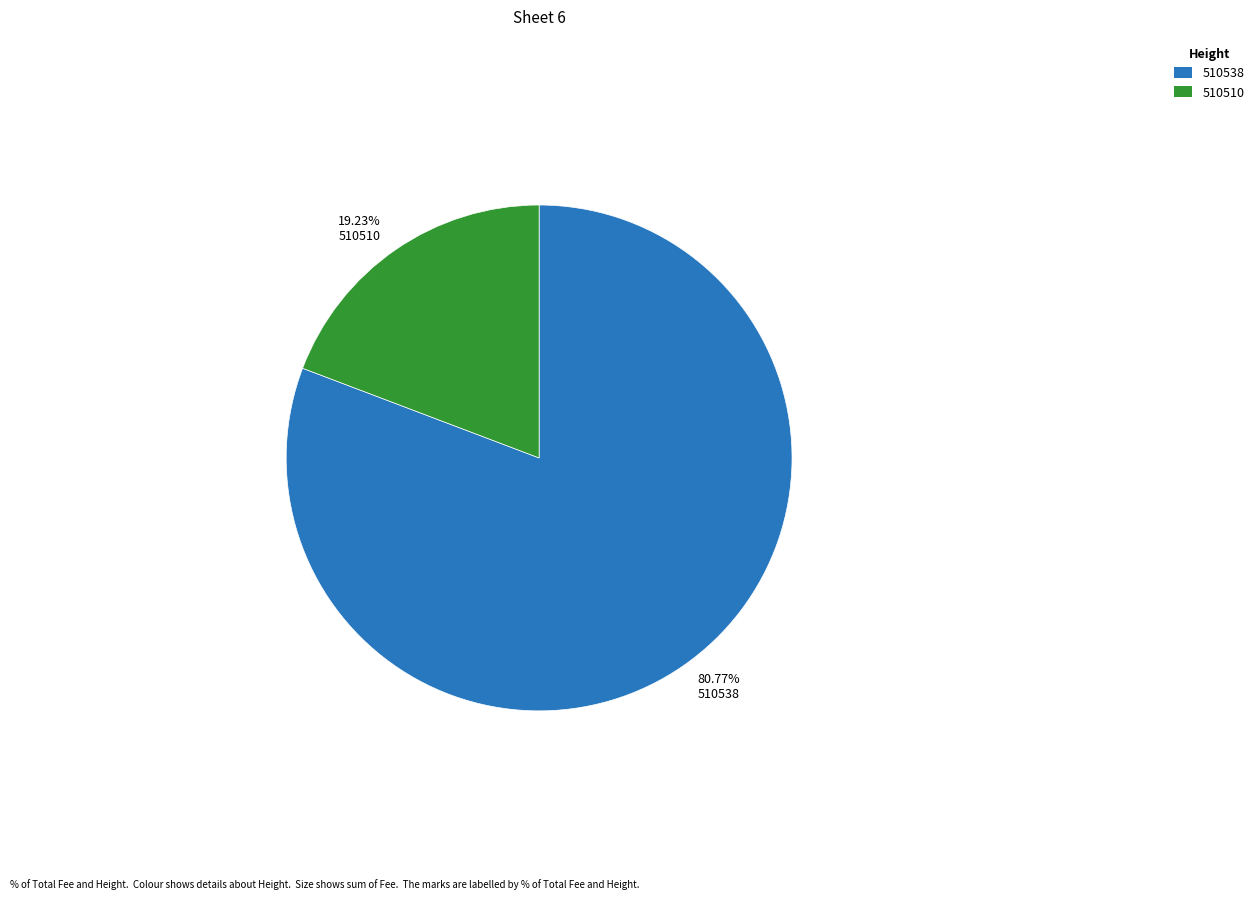

How much of the chart is everything except 510538?

19.2%